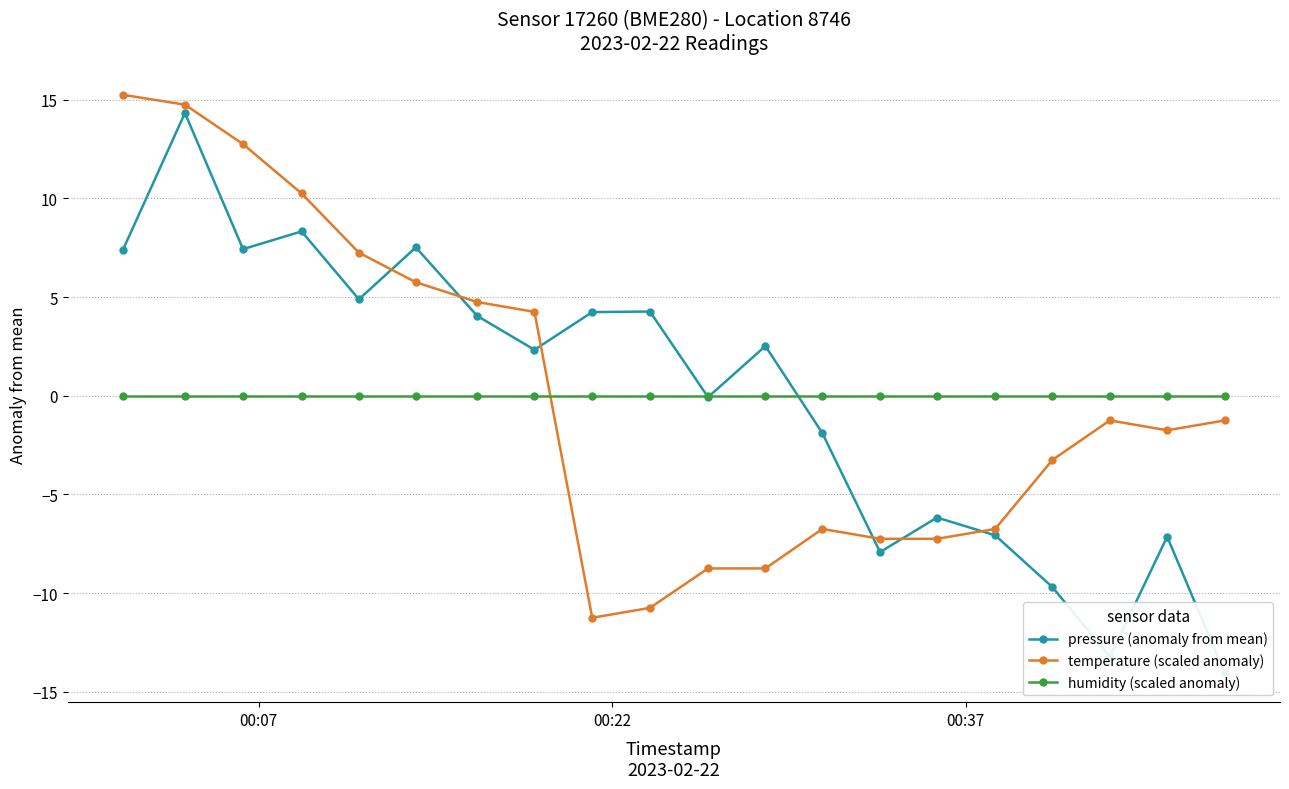

How many intersections are there between humidity (scaled anomaly) and temperature (scaled anomaly)?

1